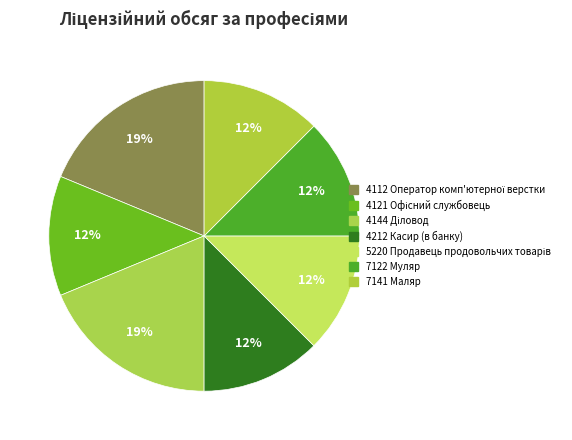

Count the number of slices in the pie.

7